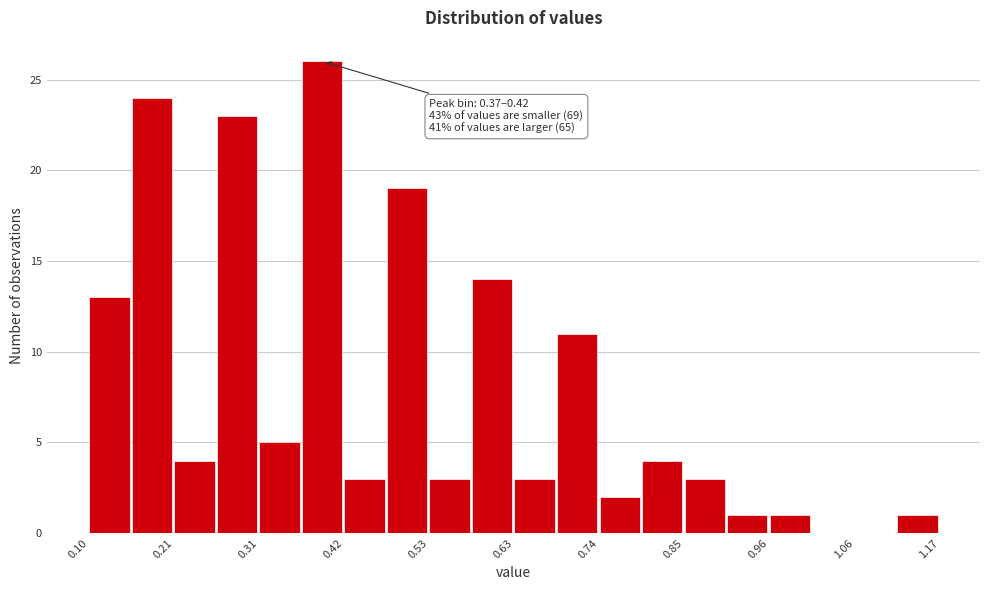

Read against the x-axis, roughly where is the centre of the tallest bar?

0.40